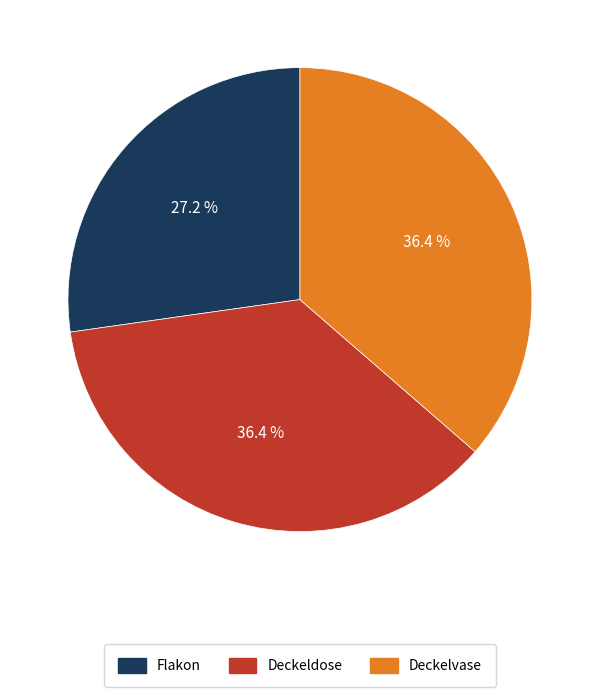

Which has a higher value, Deckelvase or Flakon?

Deckelvase